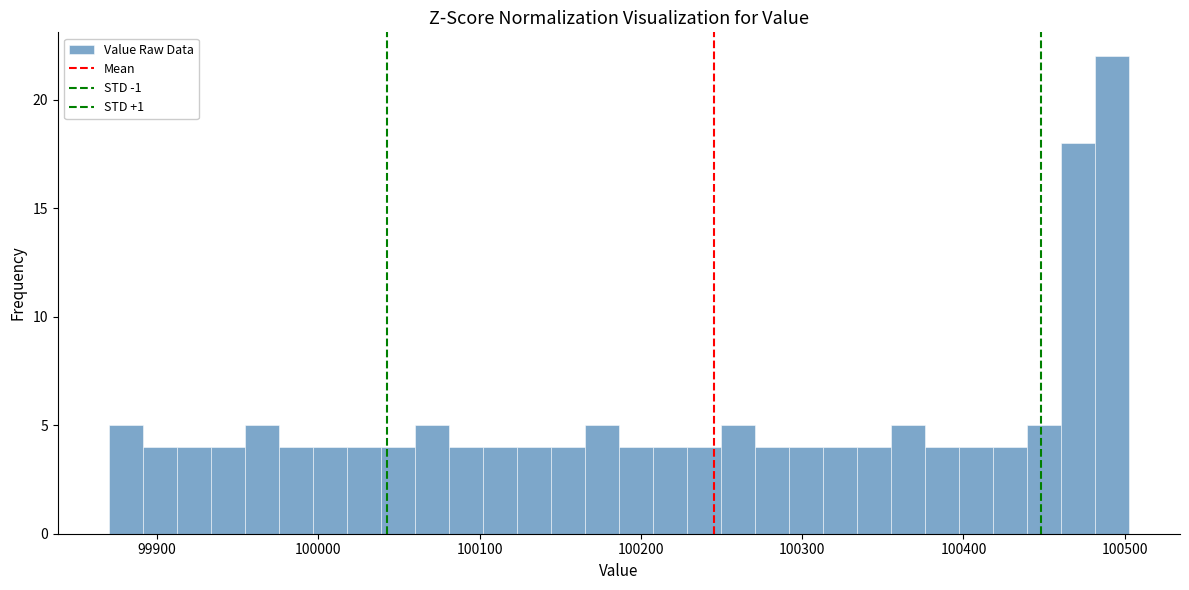

Read against the x-axis, roughly where is the centre of the tallest bar?

100490